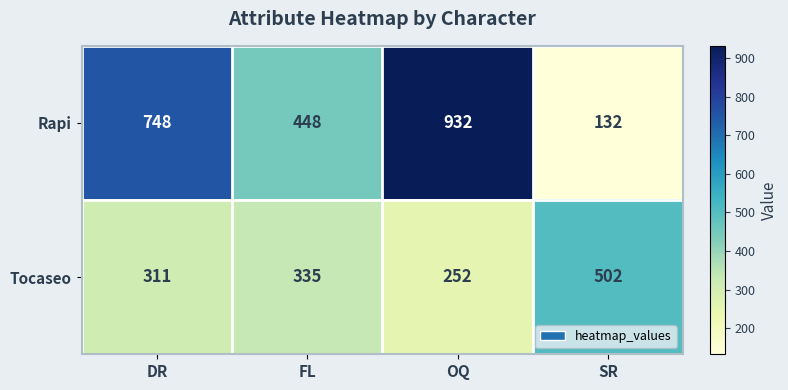

What is the maximum value shown in the chart?

932